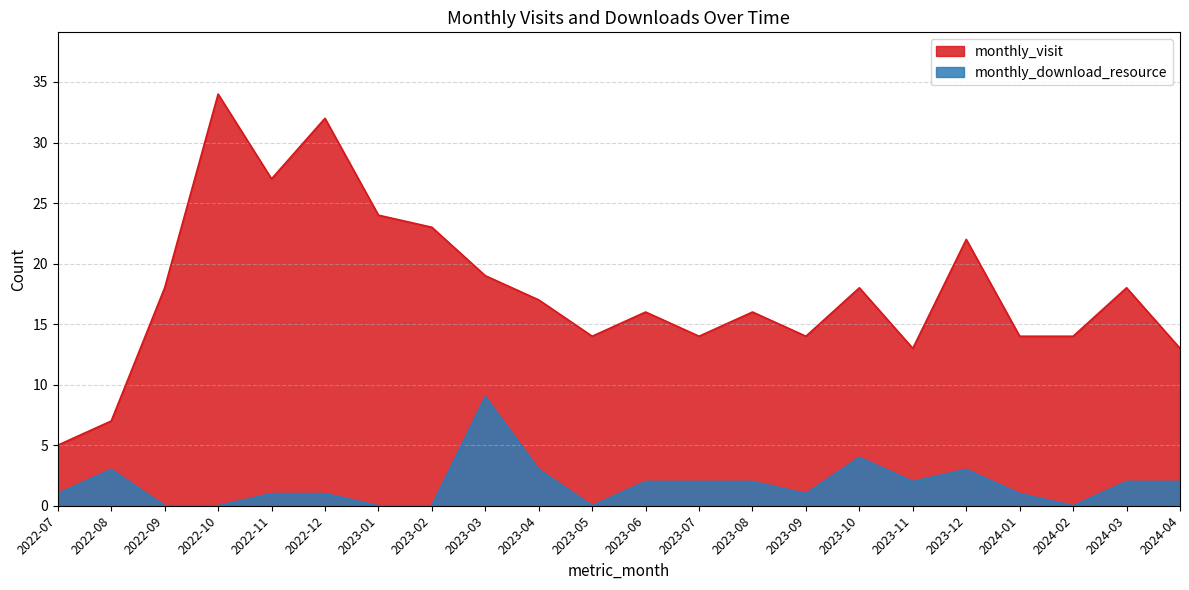

Read the monthly_visit value at 2022-09, to the nearest 10.

20